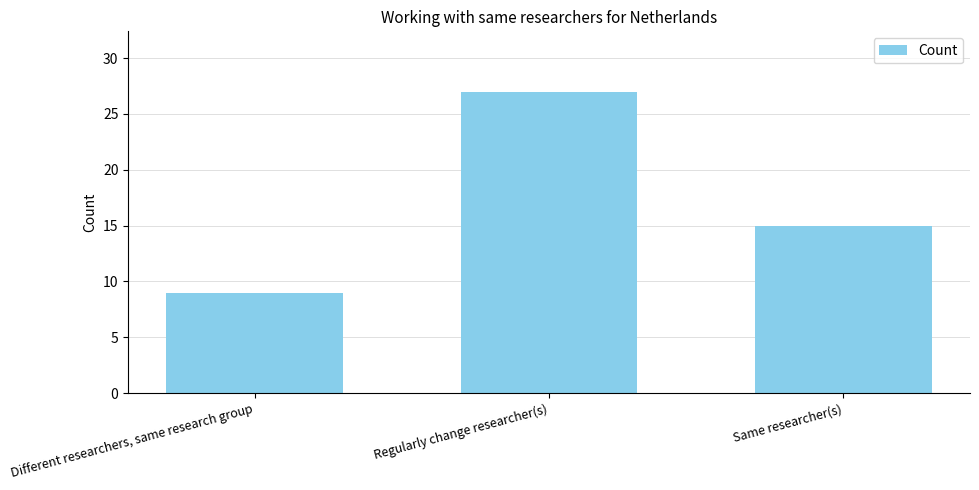

List the labels in order of value, largest first.

Regularly change researcher(s), Same researcher(s), Different researchers, same research group